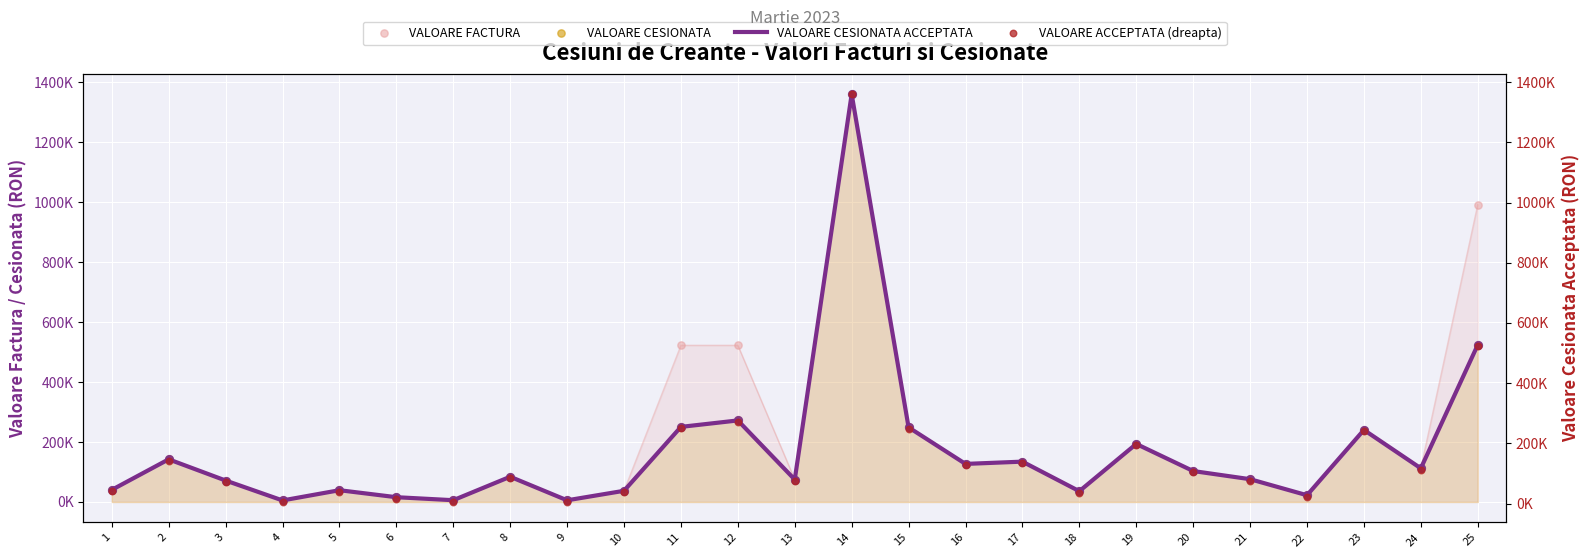

Which series contains the lowest Y value?

VALOARE CESIONATA ACCEPTATA